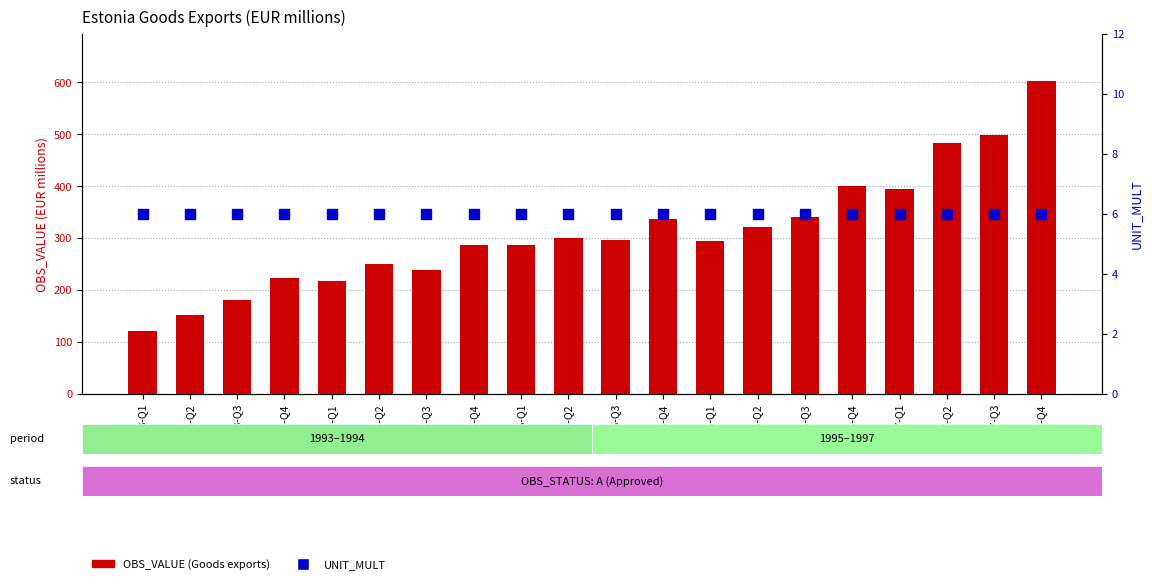

What position from the right is 1993-Q3?

18